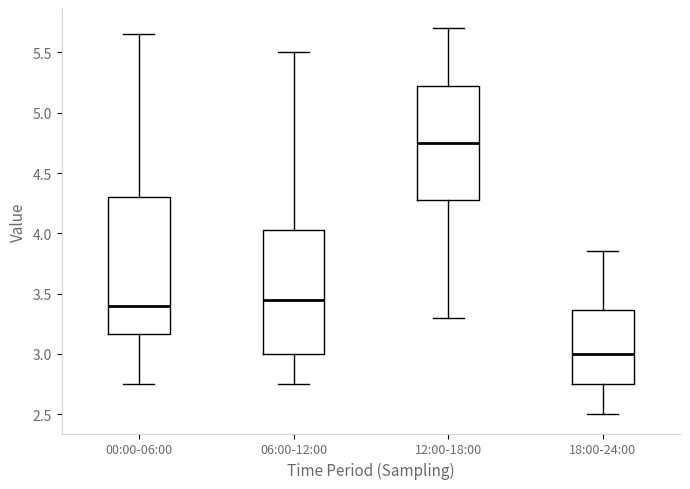

Where does the median line of the box for 12:00-18:00 sit on the y-axis? The values are not printed on the chart, so give them approximately, as read against the axis.

4.75